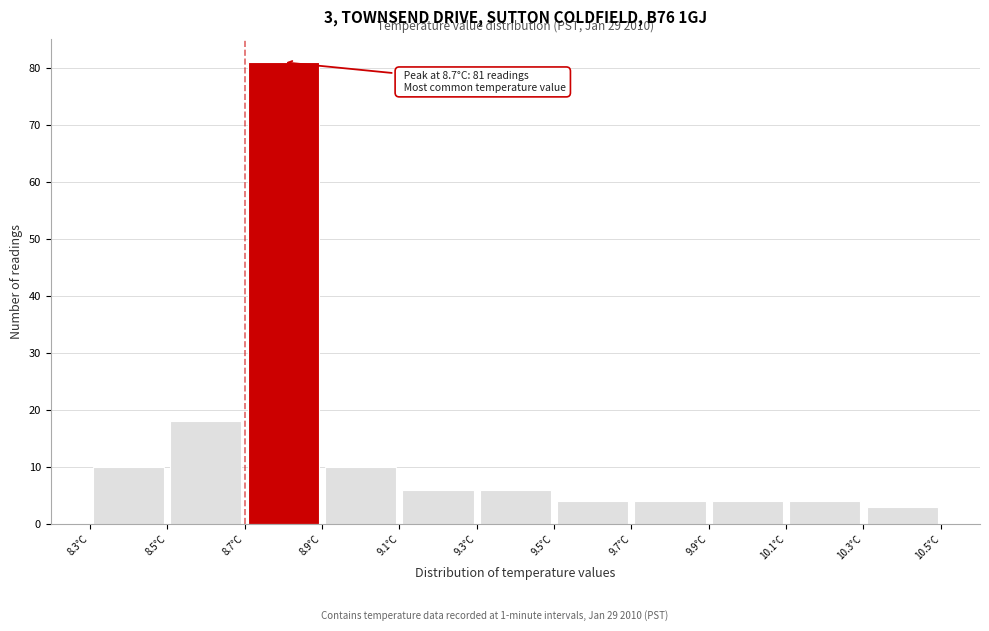

Which range on the x-axis has the tallest bar?

8.7 to 8.9